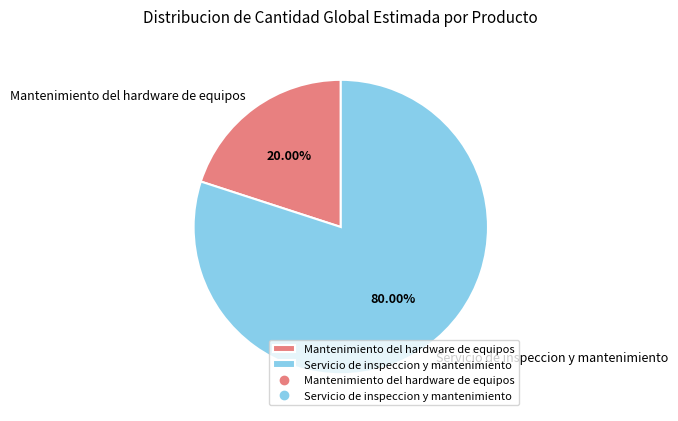

The Mantenimiento del hardware de equipos slice represents 32% of the pie. True or false?

False